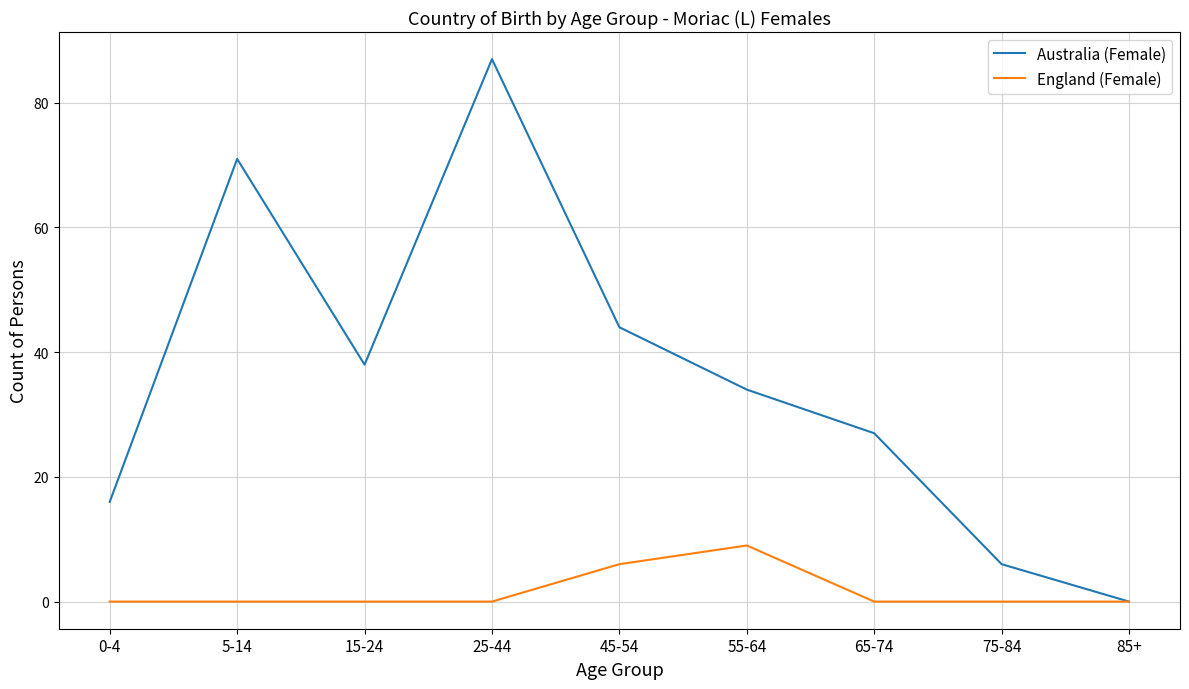

Which category has the lowest value in the Australia (Female) series?

85+